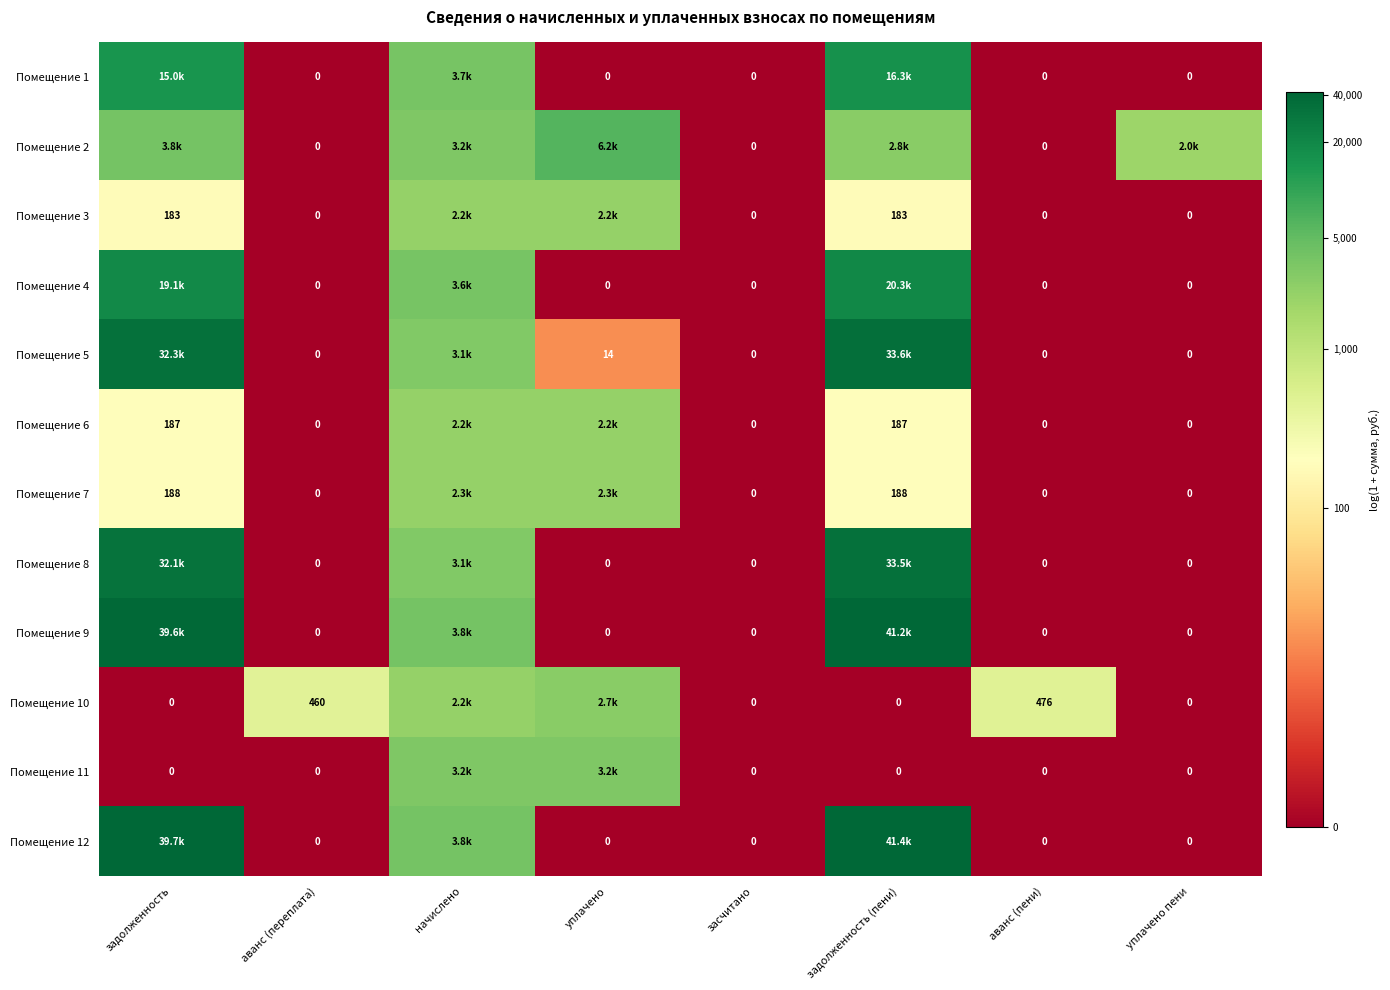

Where does the Помещение 7 series first go above 5?

задолженность